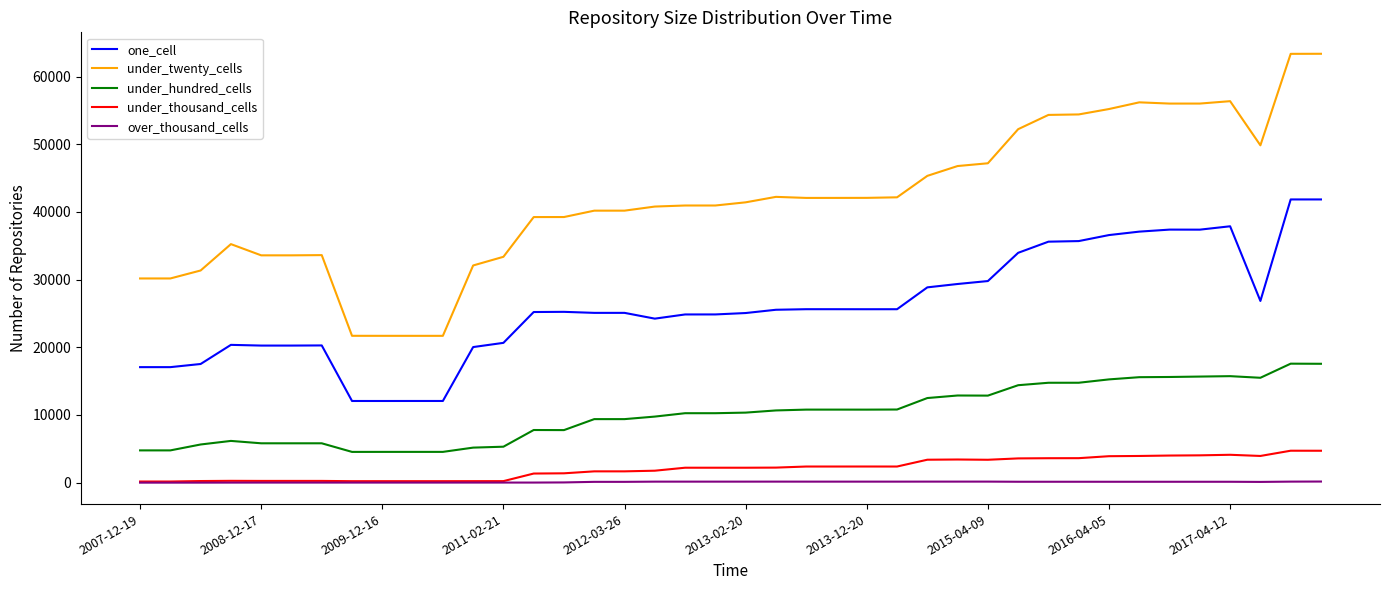

True or false: over_thousand_cells and one_cell cross at least once.

False